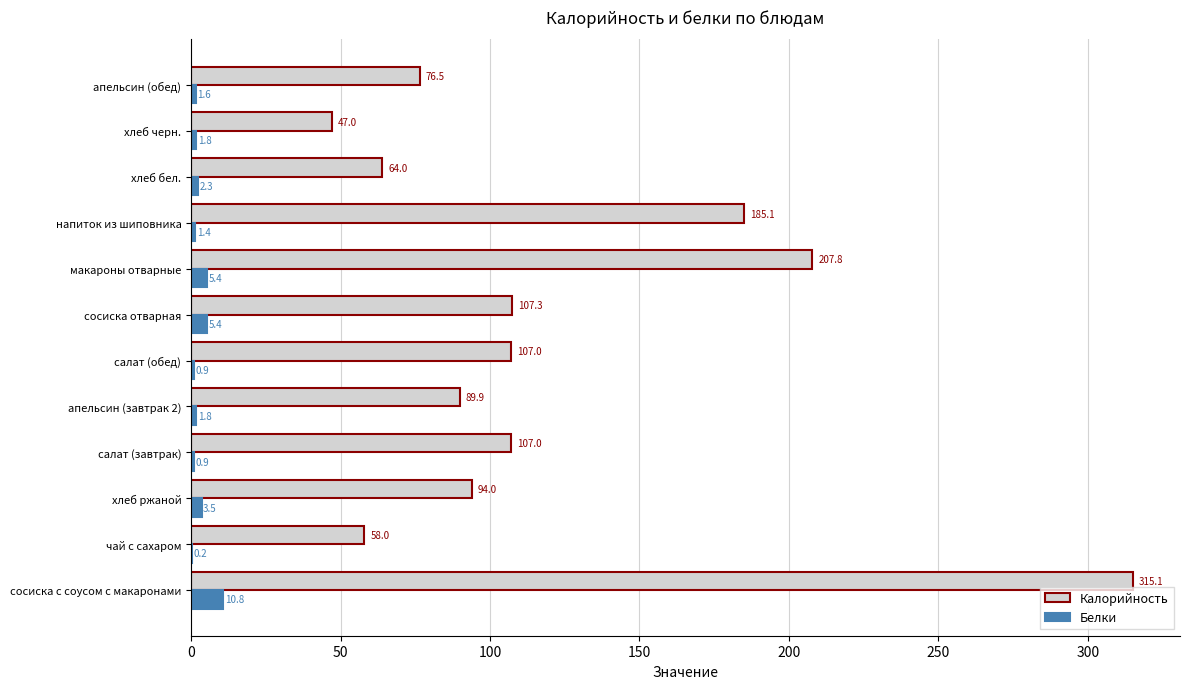

What is the sum of the Калорийность values at хлеб черн. and чай с сахаром?

105.0